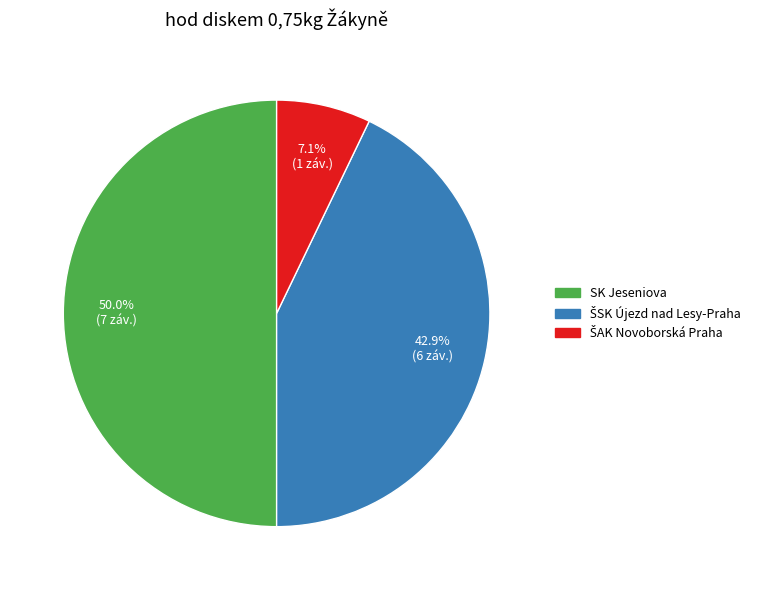

How much of the chart is everything except SK Jeseniova?

50.0%